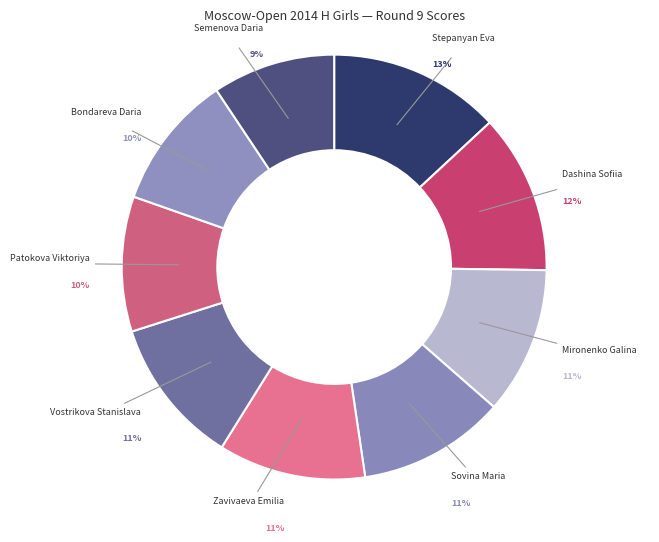

Do Stepanyan Eva and Sovina Maria together represent more than half of the pie?

No